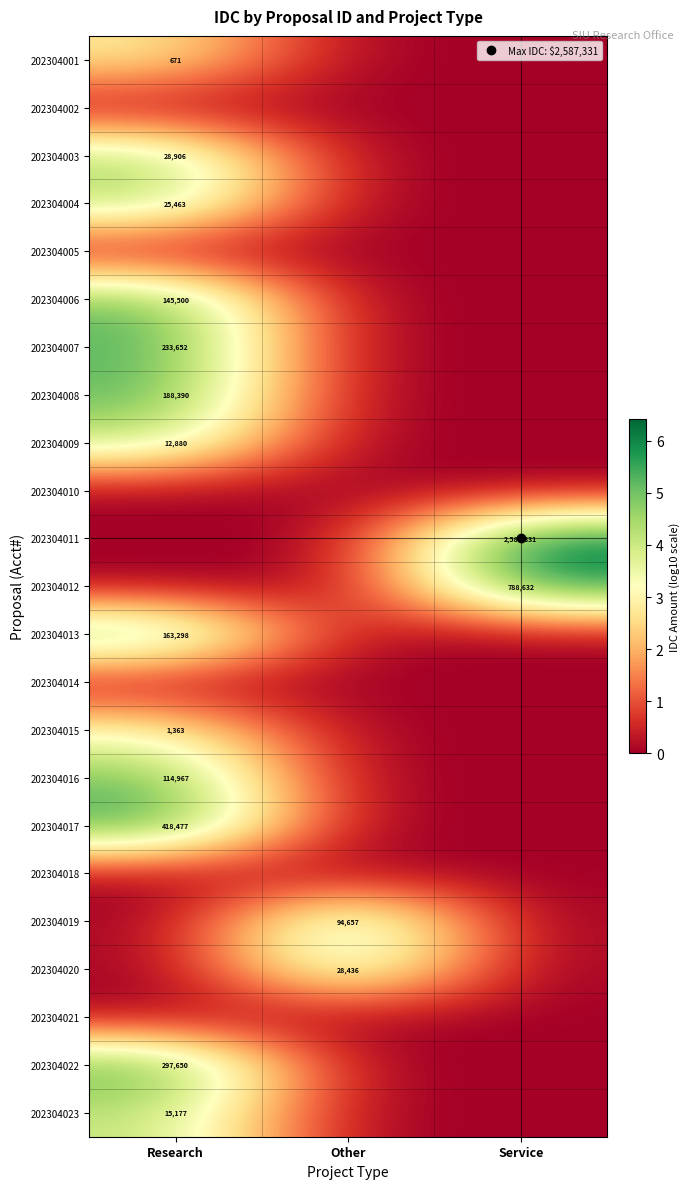

Rank the series by their maximum value, from lowest to highest.

202304002, 202304005, 202304010, 202304014, 202304018, 202304021, 202304001, 202304015, 202304009, 202304023, 202304004, 202304020, 202304003, 202304019, 202304016, 202304006, 202304013, 202304008, 202304007, 202304022, 202304017, 202304012, 202304011